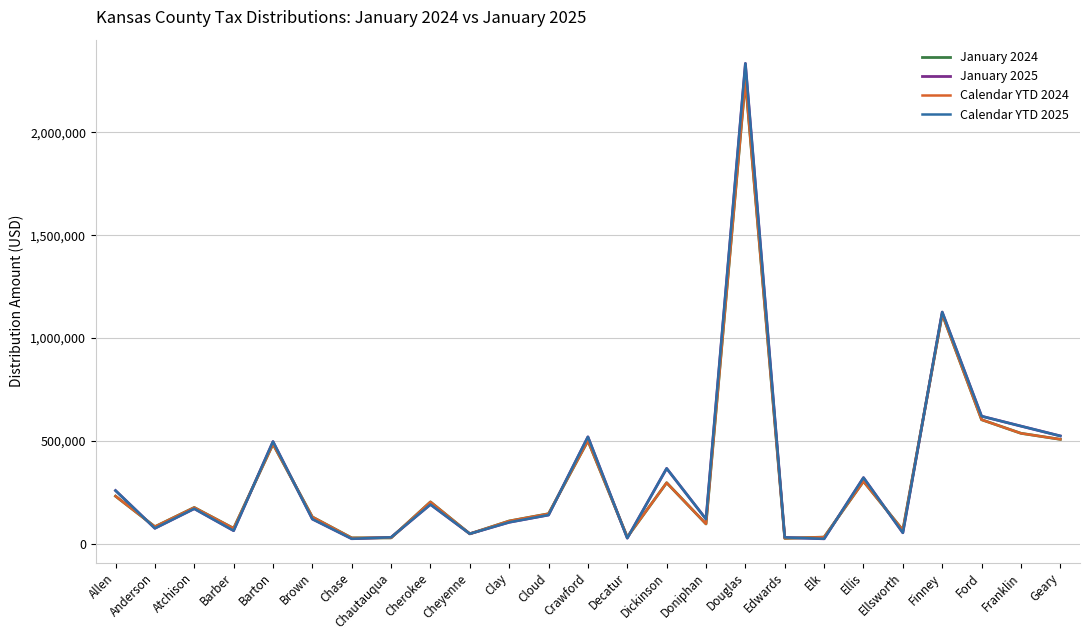

Which category has the highest value in the Calendar YTD 2024 series?

Douglas